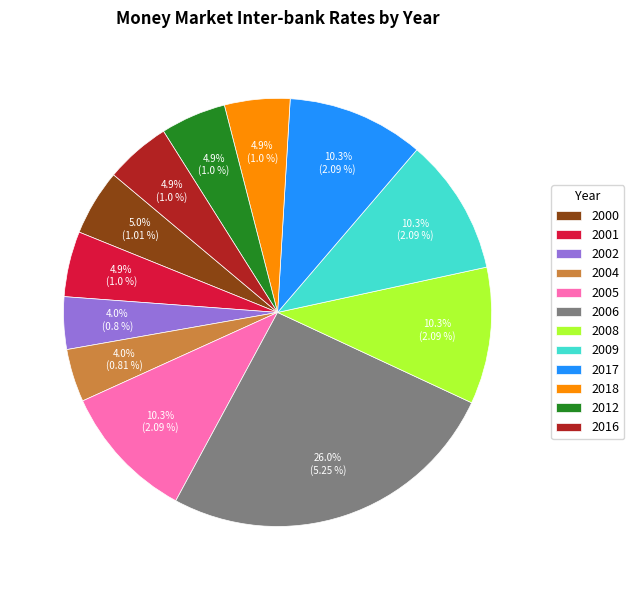

What percentage do 2004 and 2017 together represent?

14.3%